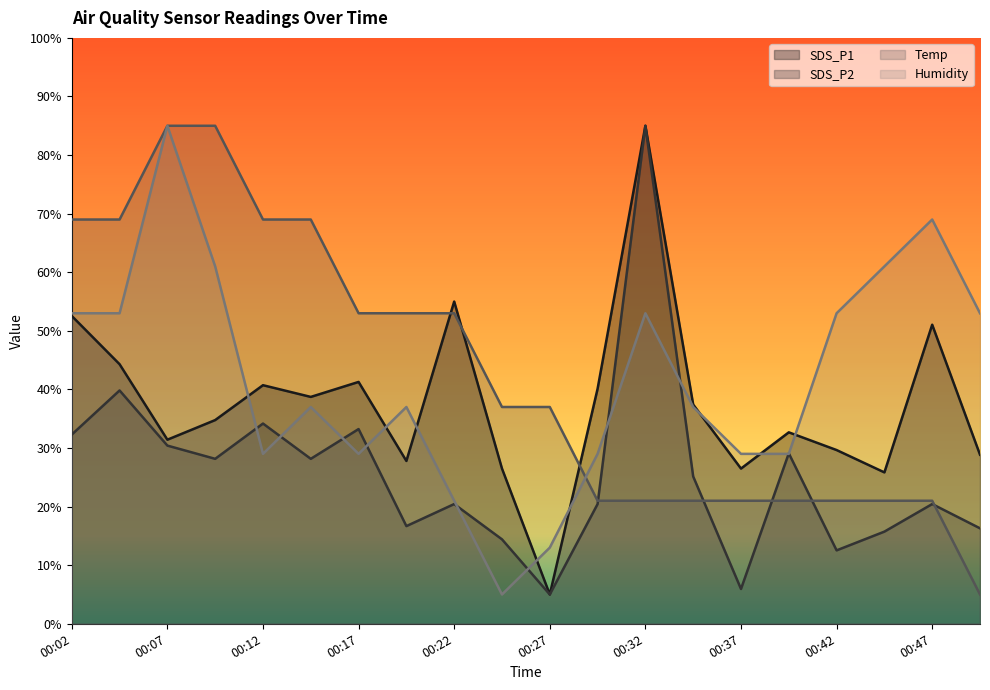

How many lines are shown in the chart?

4